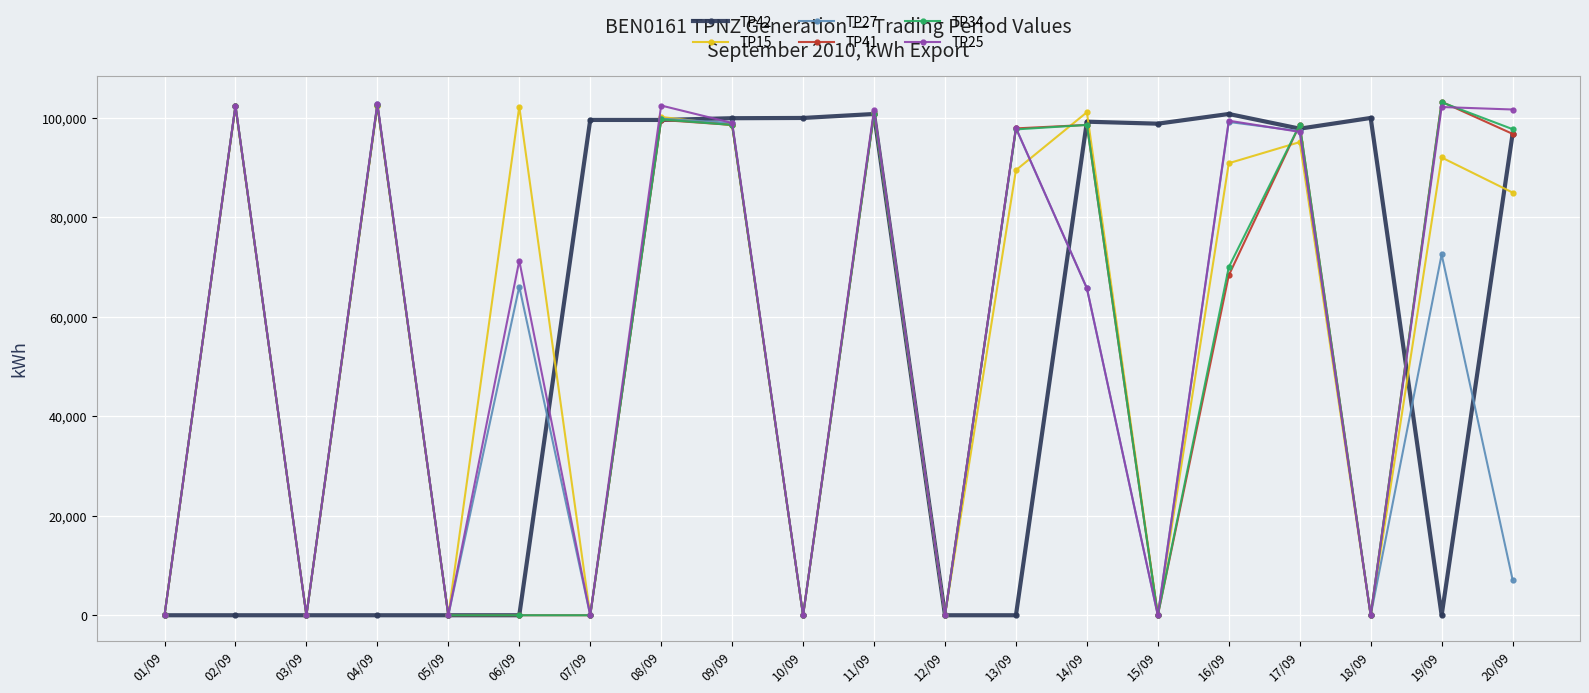

Is the value of TP34 at 09/09 greater than the value of TP25 at 08/09?

No